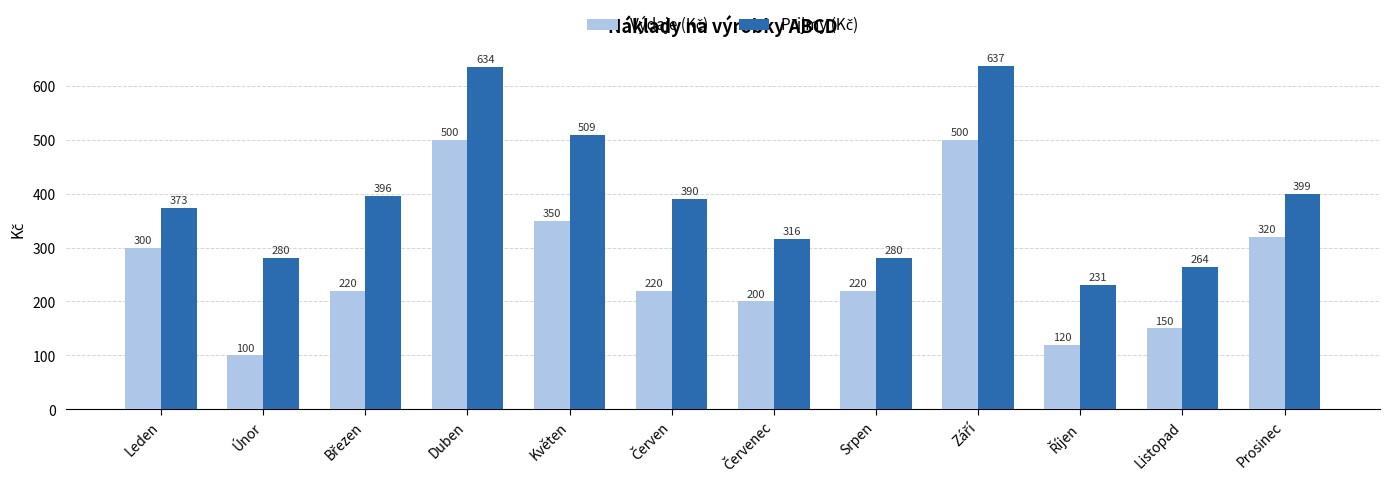

What is the total value across all series at Leden?

673